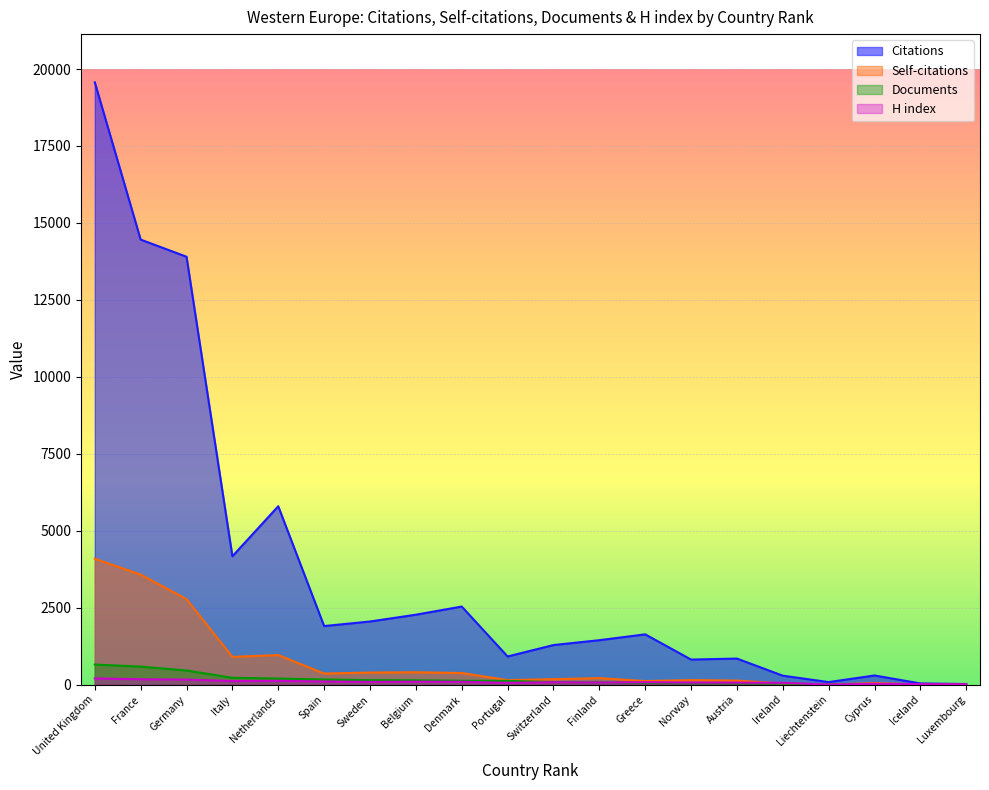

What value does the H index series have at Greece, to the nearest 5?

80